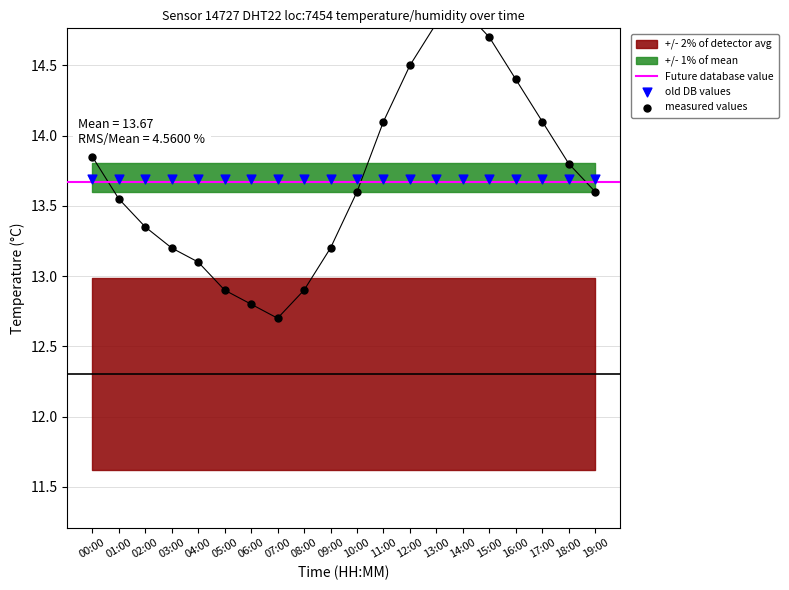

What is the change in value from 00:00 to 16:00?

+0.6